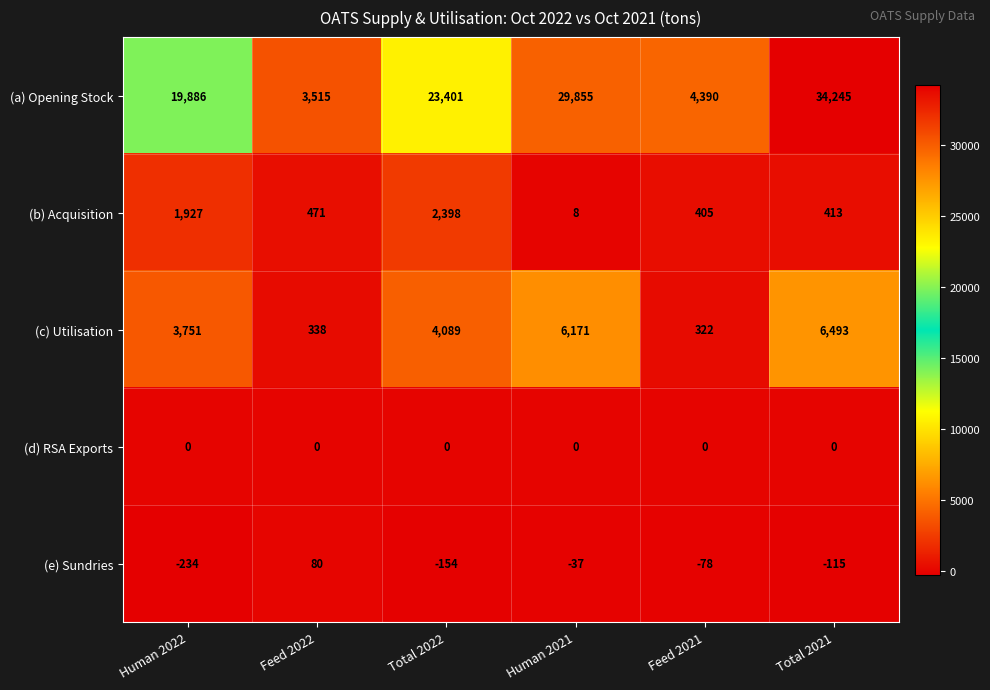

Which label corresponds to the largest value in the chart?

Total 2021